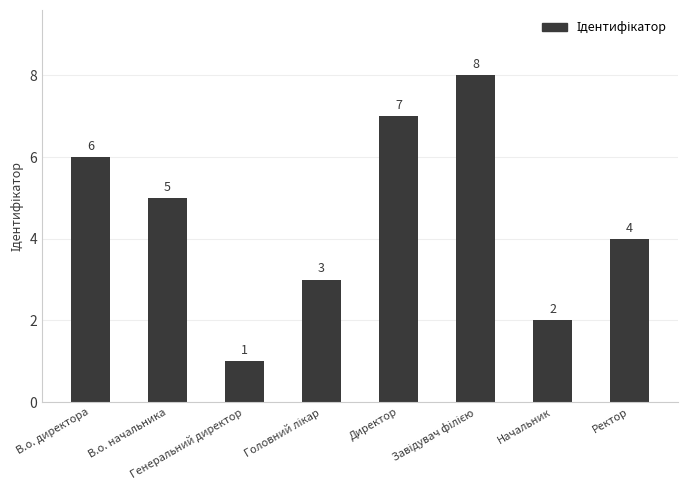

Count the values in the range 3 to 7.

5